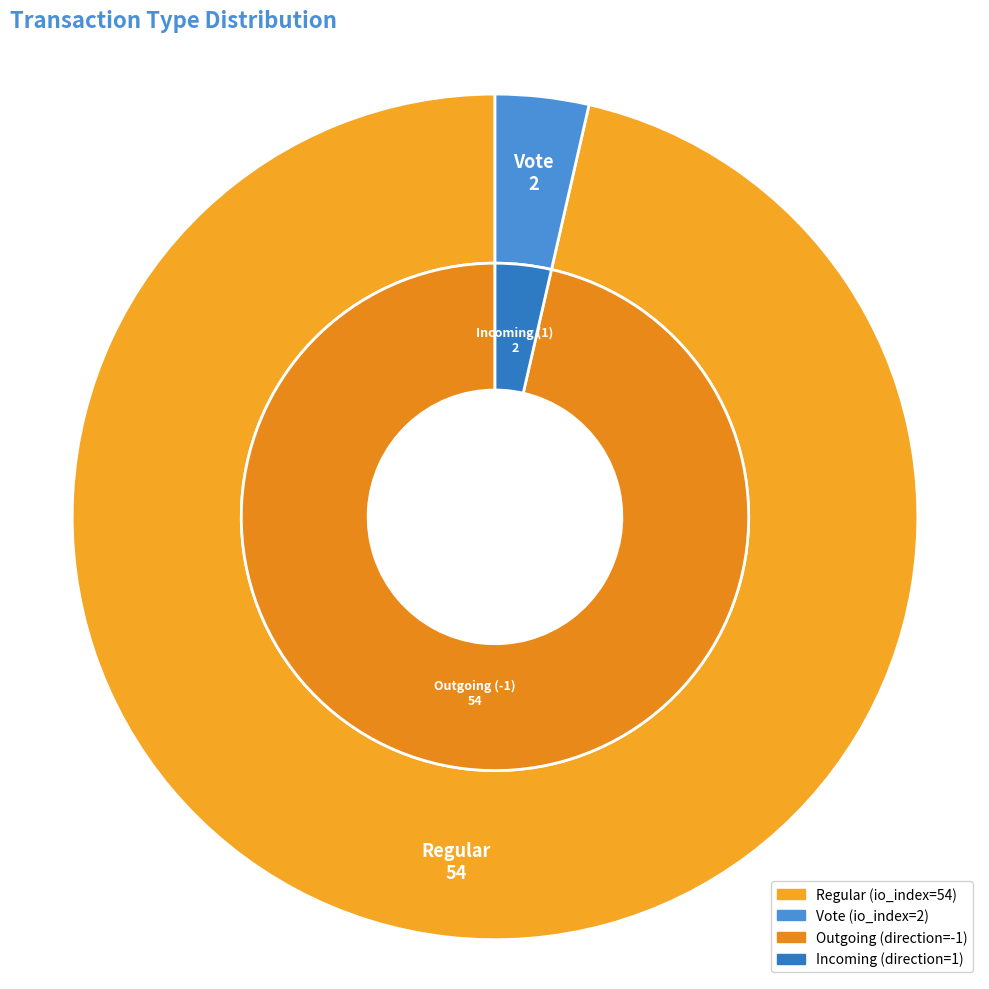

Is there any slice that represents more than half of the pie?

Yes